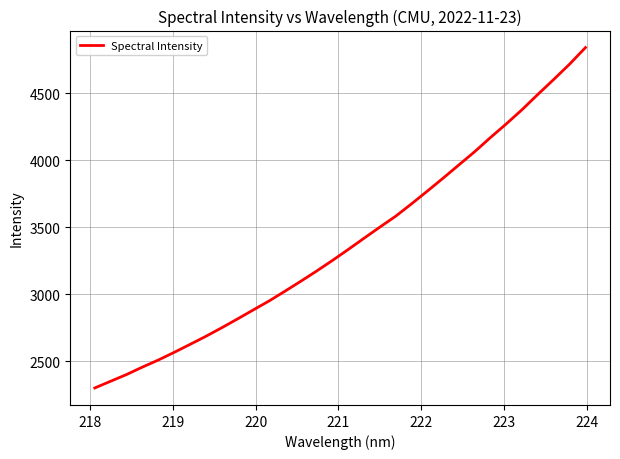

What is the minimum value shown in the chart?

2299.2